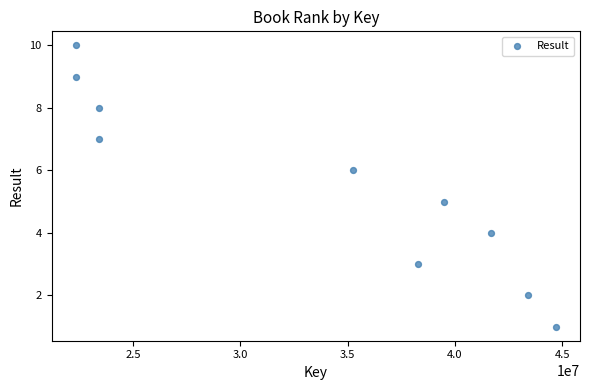

What is the range of Y values (max minus min)?

9